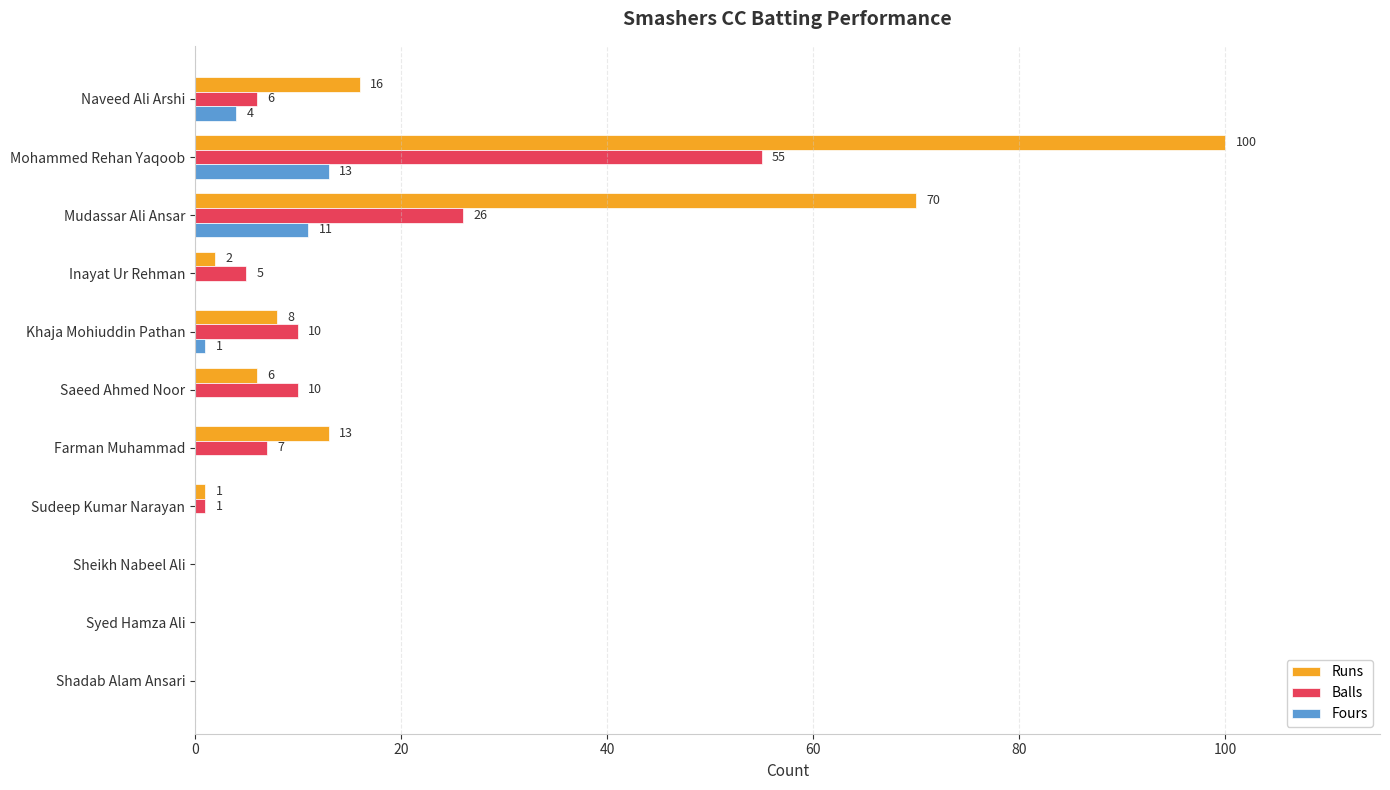

Which series has the largest total across all categories?

Runs